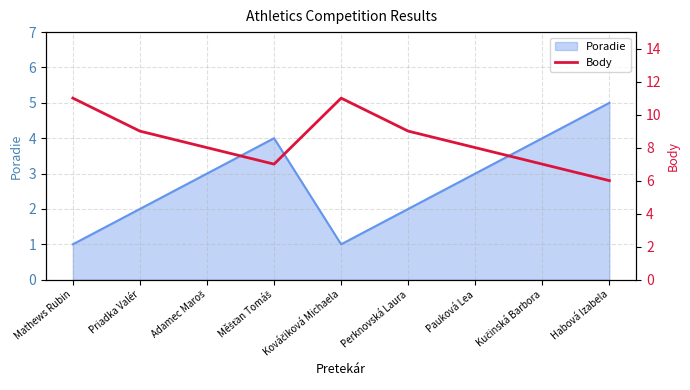

Reading right to left, what are all the values shown in this chart?

Habová Izabela=6	Kučinská Barbora=7	Pauková Lea=8	Perknovská Laura=9	Kováčiková Michaela=11	Měšťan Tomáš=7	Adamec Maroš=8	Priadka Valér=9	Mathews Rubin=11